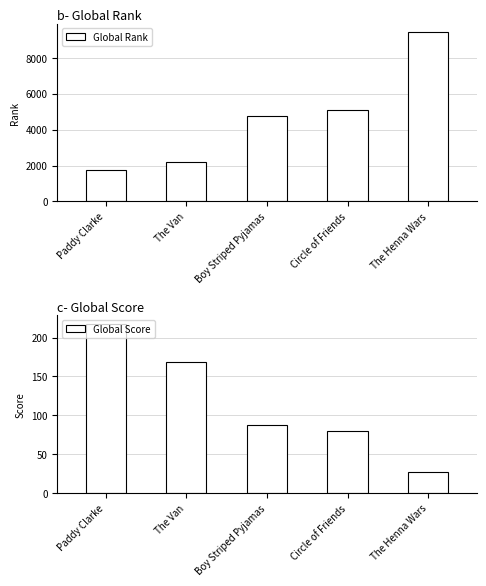

The value of Global Rank at The Van is 2184. True or false?

True